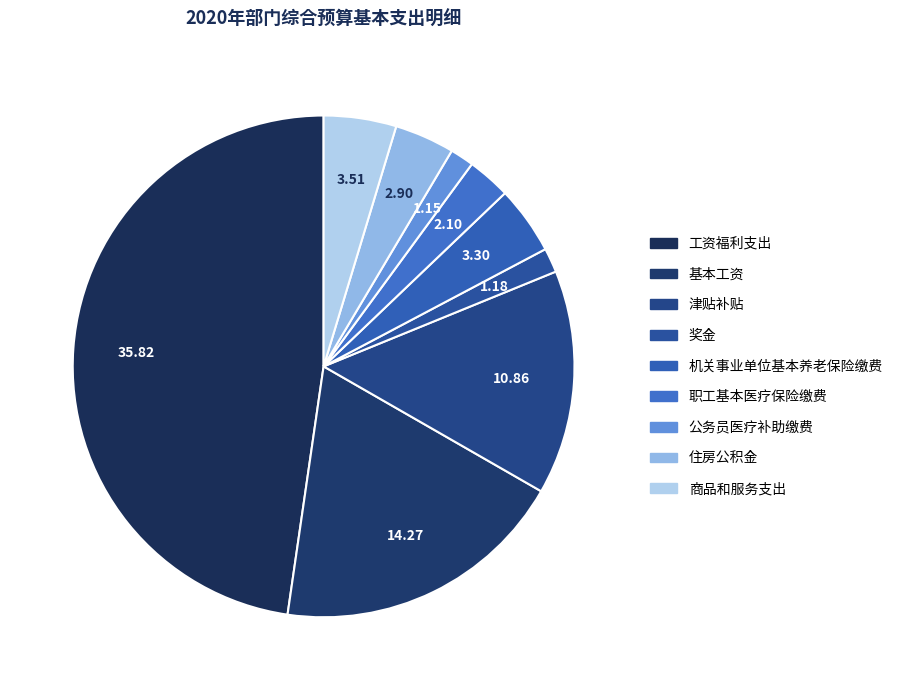

Is there a majority slice in this chart?

No